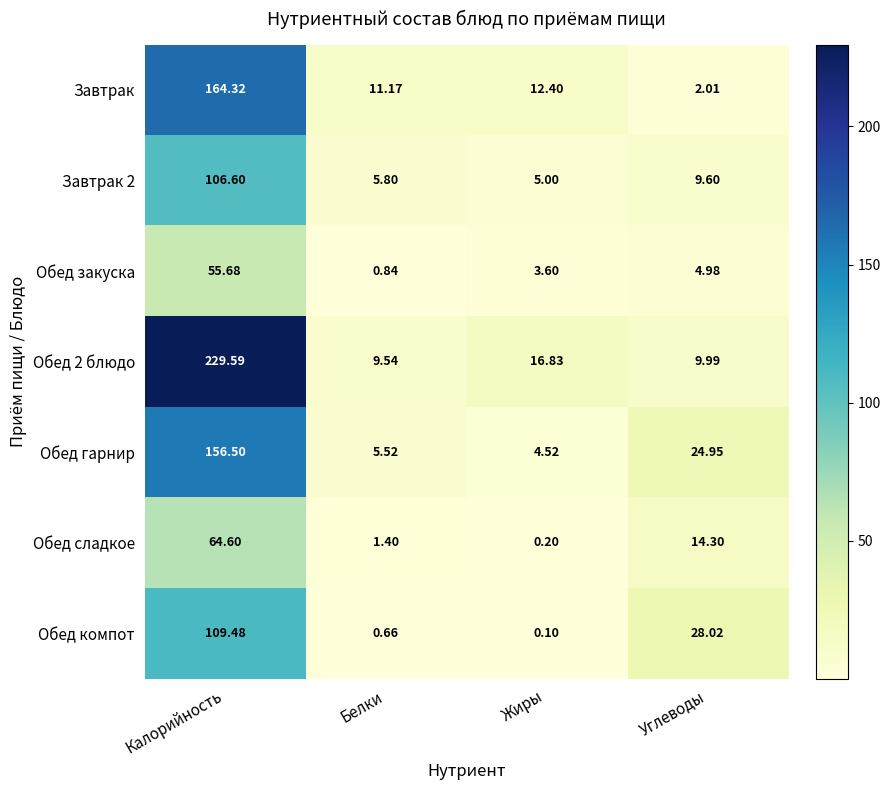

What is the difference between the highest and lowest values at Углеводы?

26.0